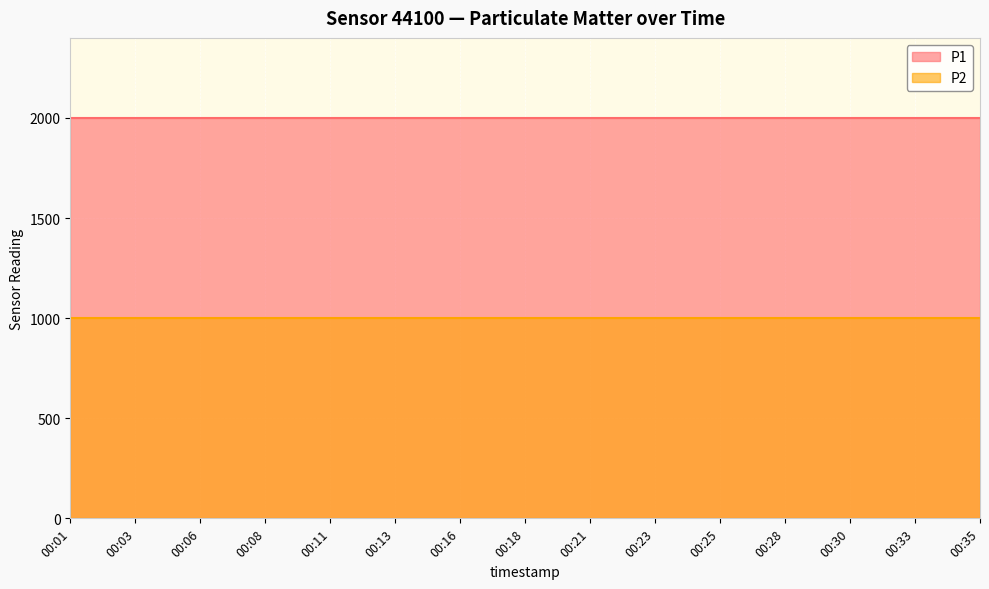

What is the spread (max minus min) of values at 00:11?

1000.0